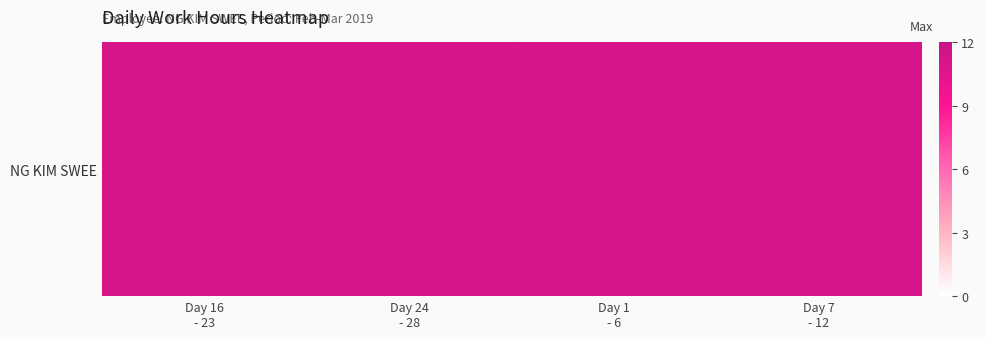

How many values are below 11?

2